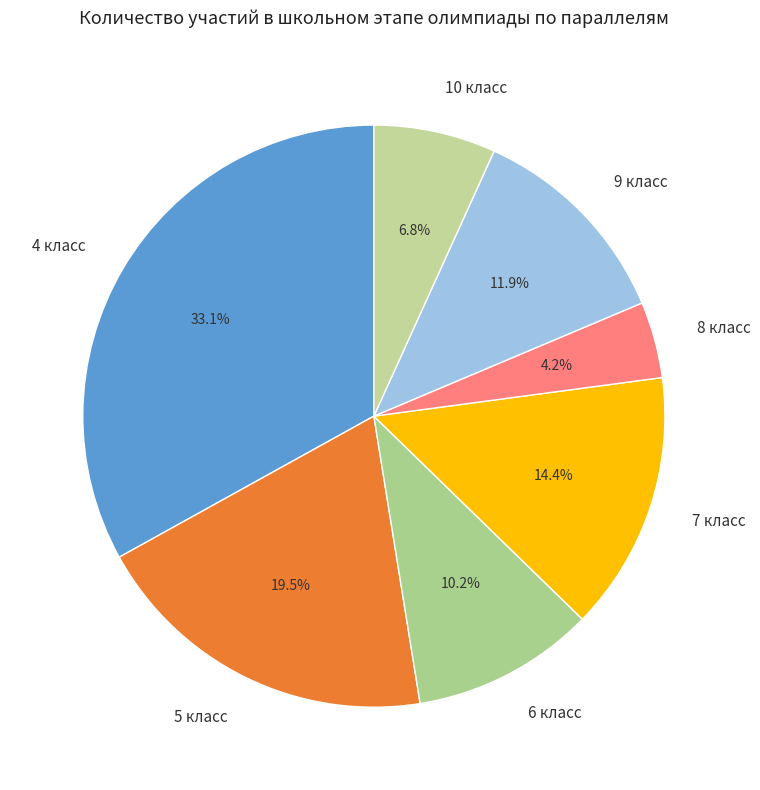

Does 6 класс represent more than half of the total?

No